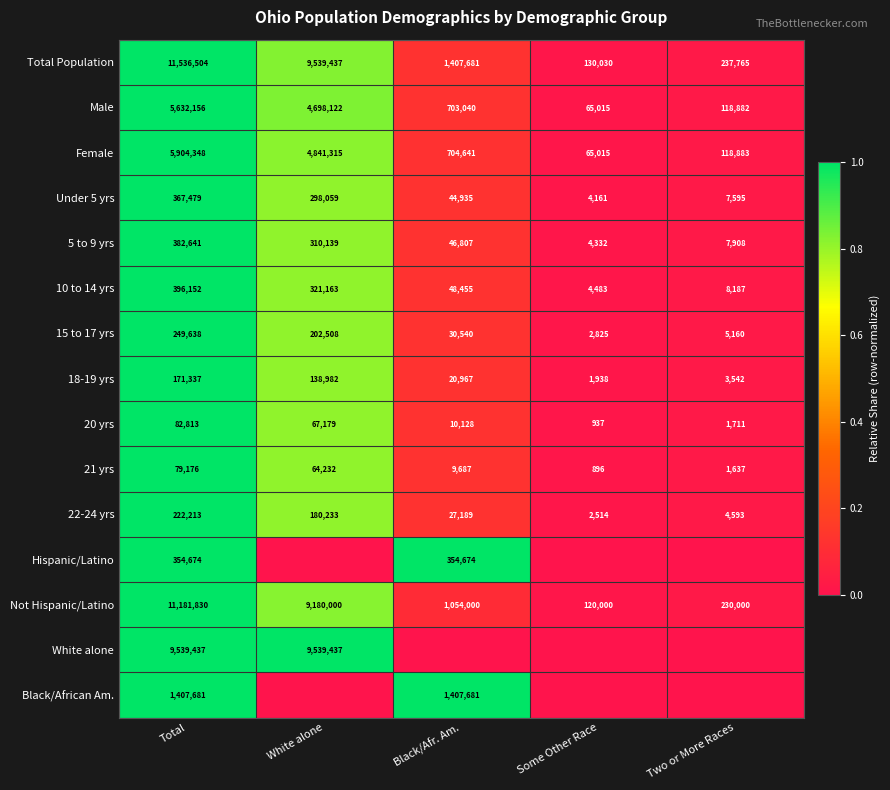

What is the sum of all 20 yrs values?

162768